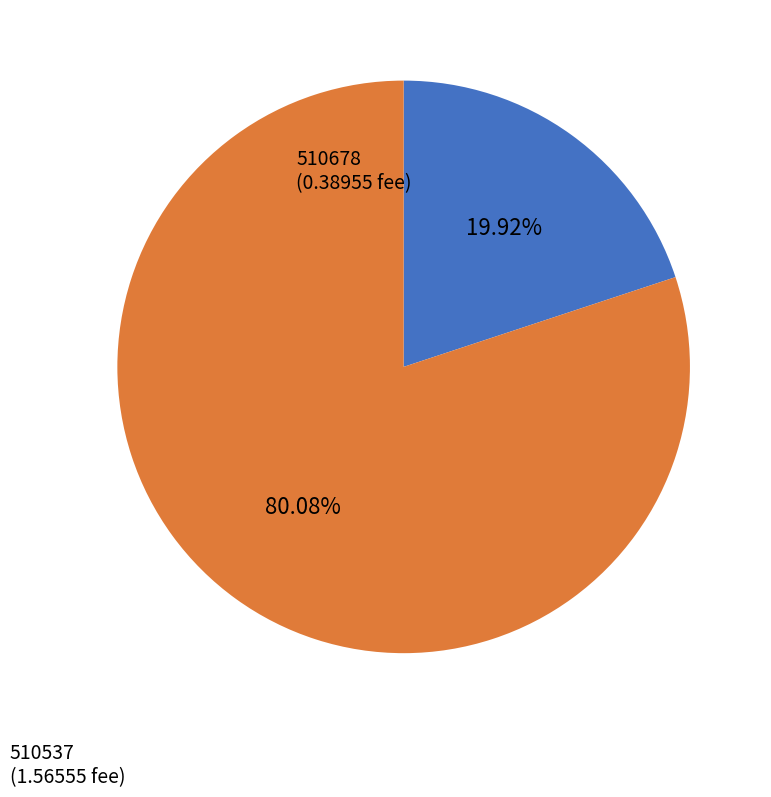

Count the number of slices in the pie.

2